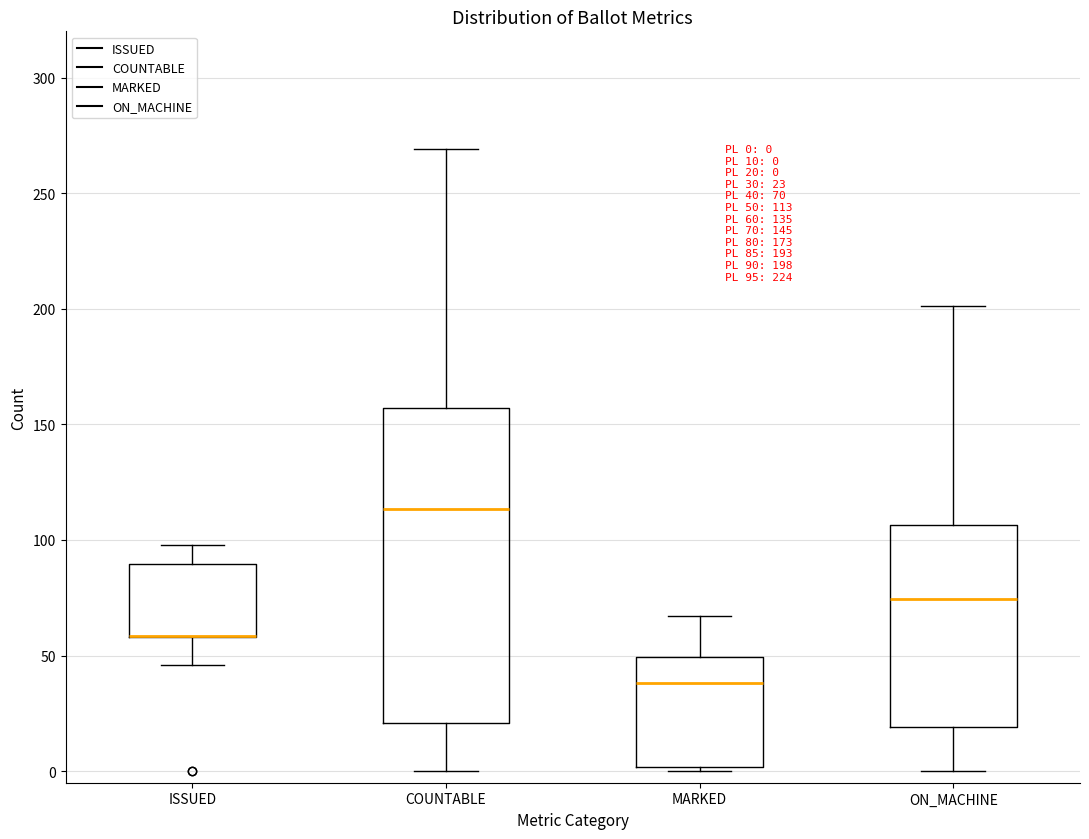

Which box is the tallest, from its lower edge to its upper edge?

COUNTABLE